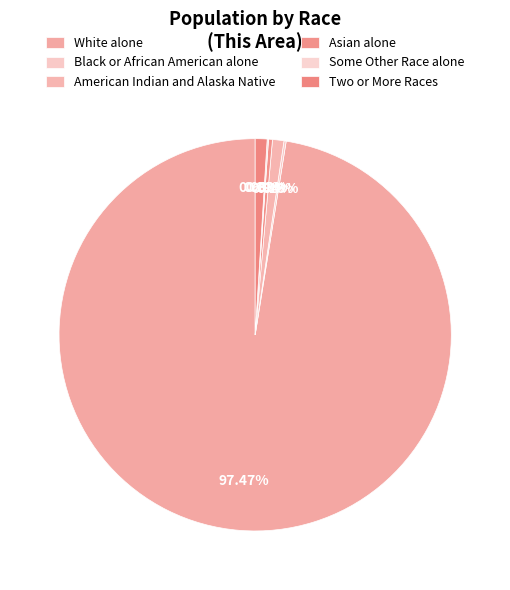

What is the total percentage of American Indian and Alaska Native and Some Other Race alone?

1.0%